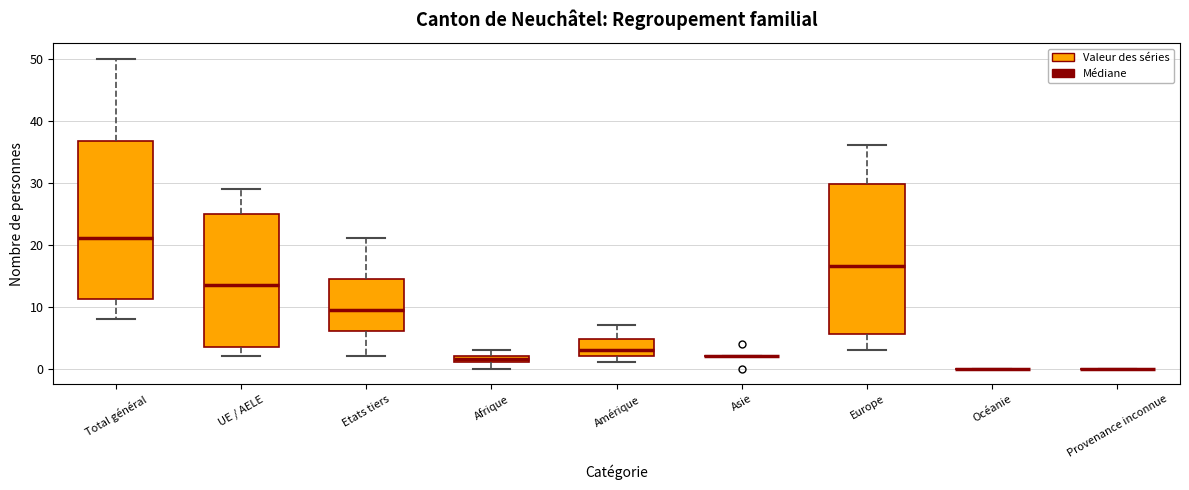

Which box is the tallest, from its lower edge to its upper edge?

Total général